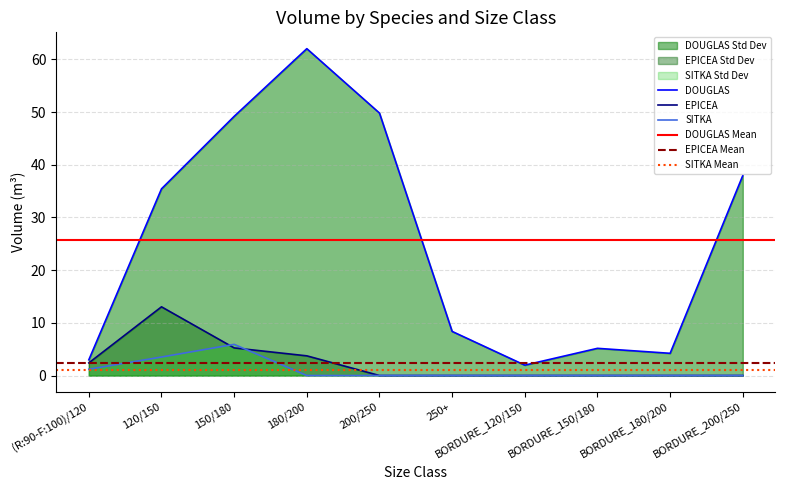

True or false: EPICEA has more than 0 interior local peaks.

True